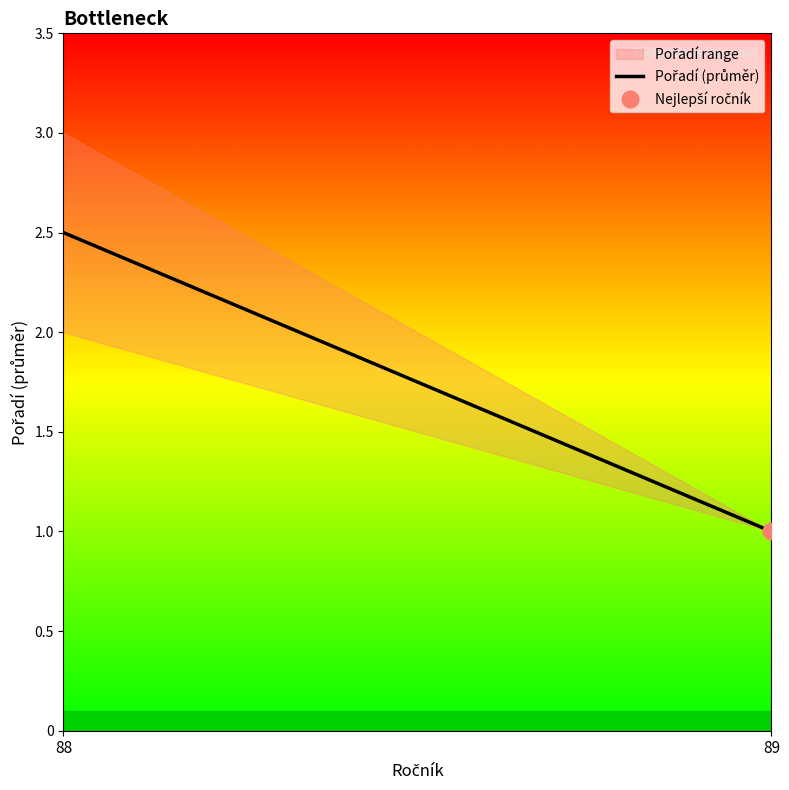

What is the sum of all values?

3.5